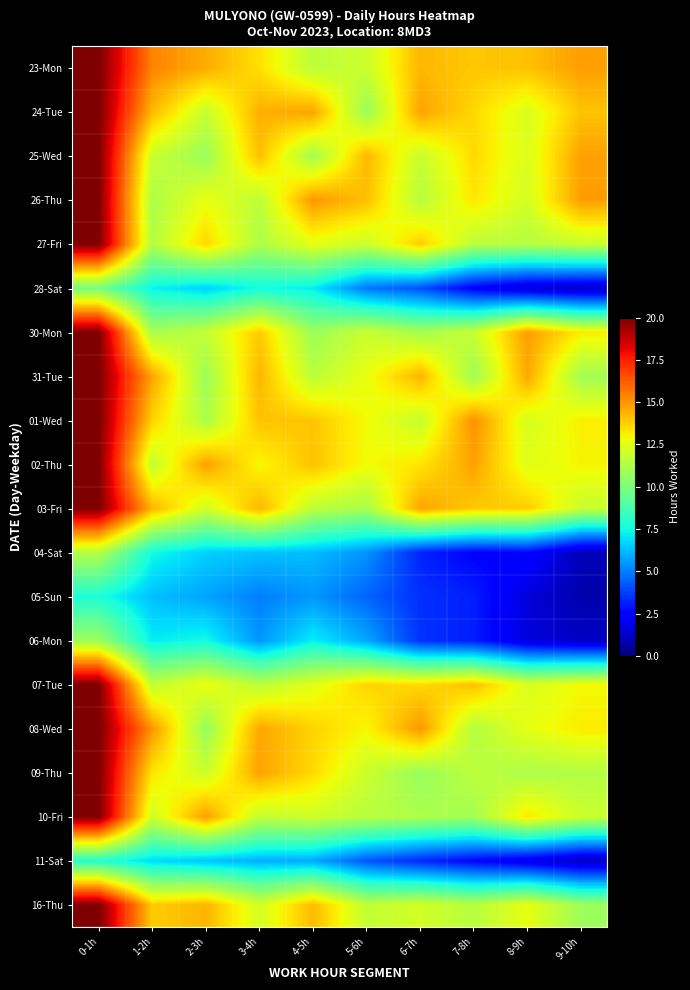

What is the maximum value shown in the chart?

20.0